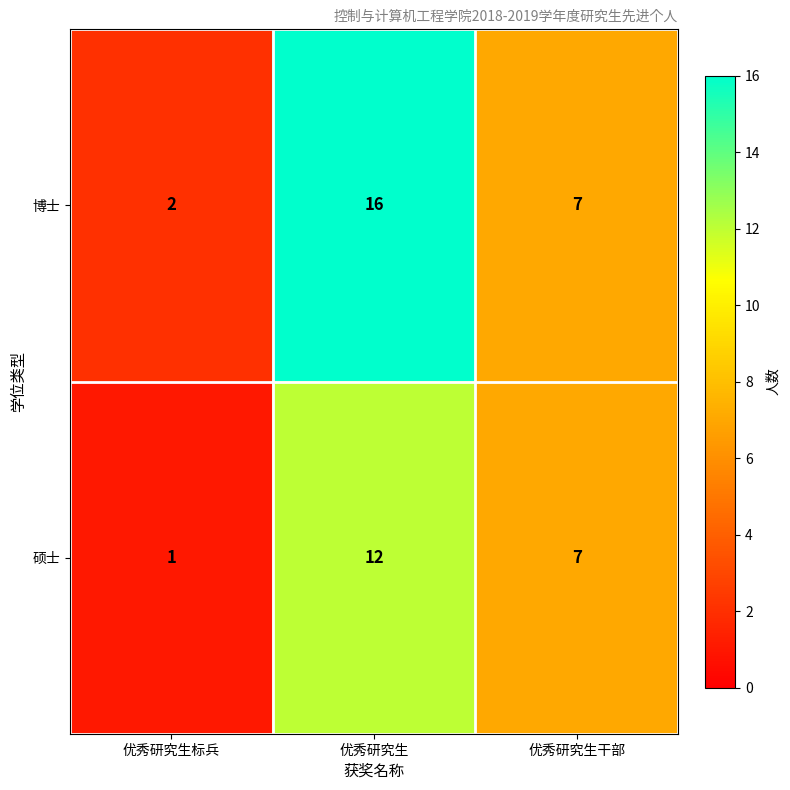

What is the maximum value shown in the chart?

16